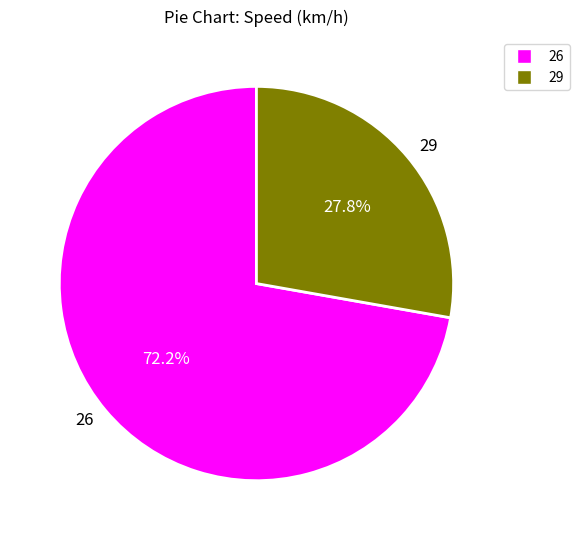

Approximately how many times larger is the value at 29 compared to 26?

0.4